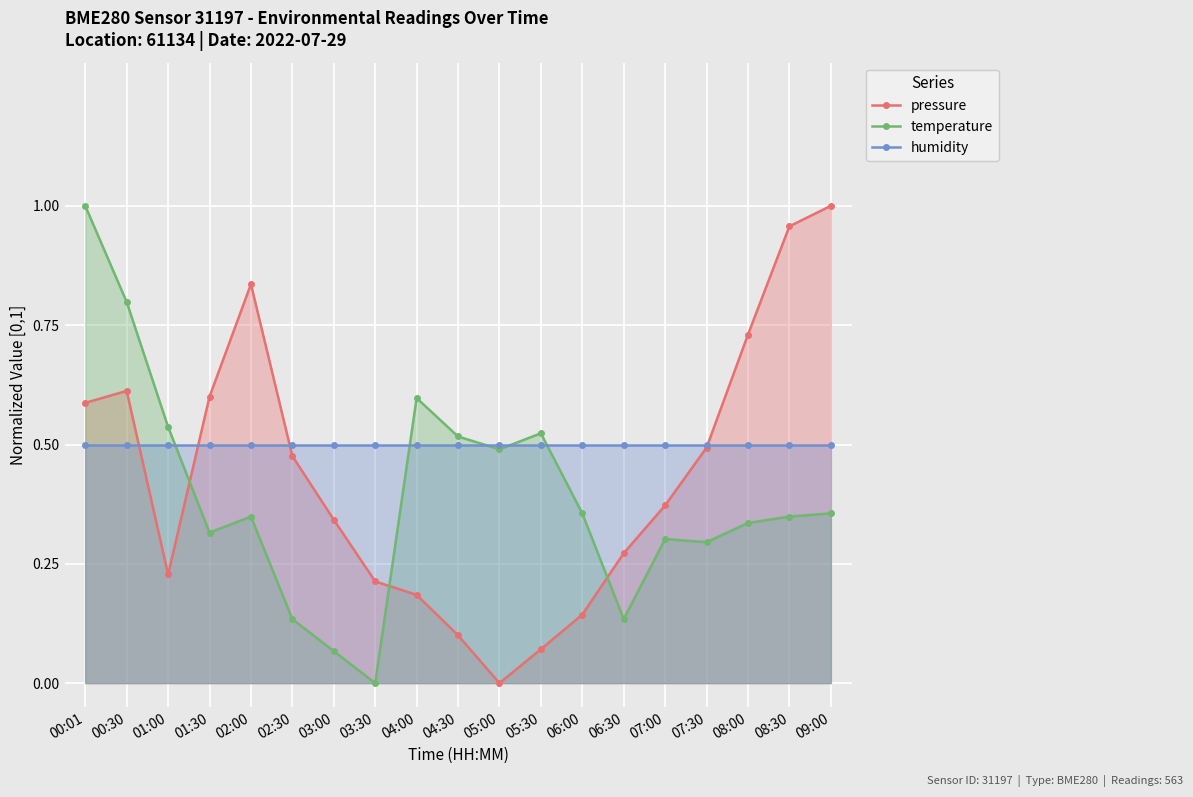

What is the difference between the pressure values at 05:00 and 03:30?

0.2